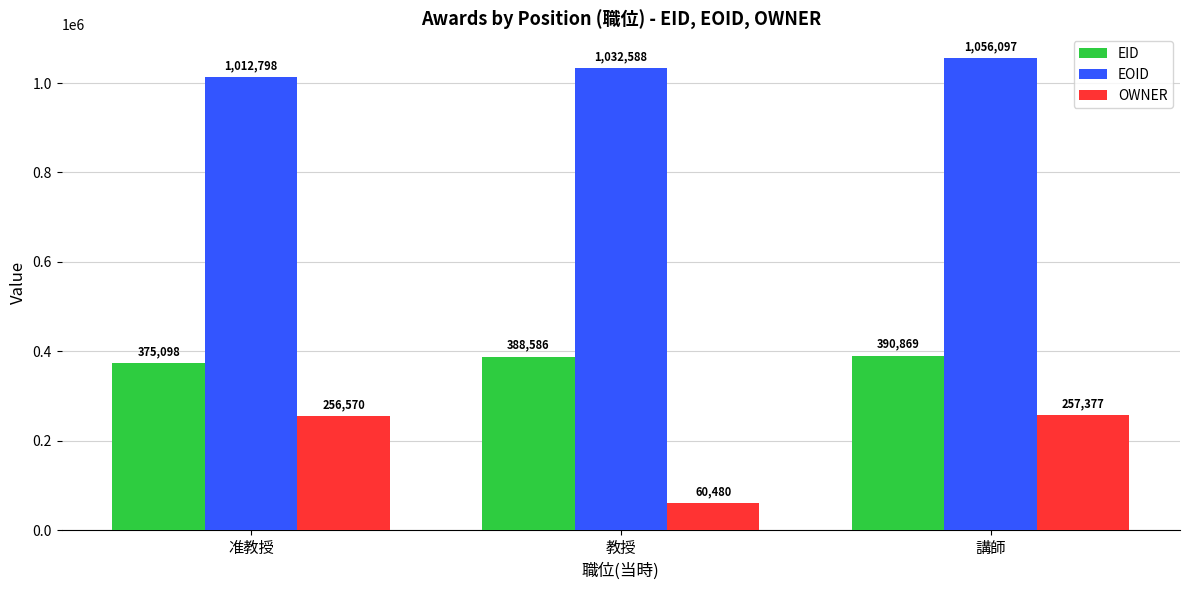

What position from the left is 講師?

3